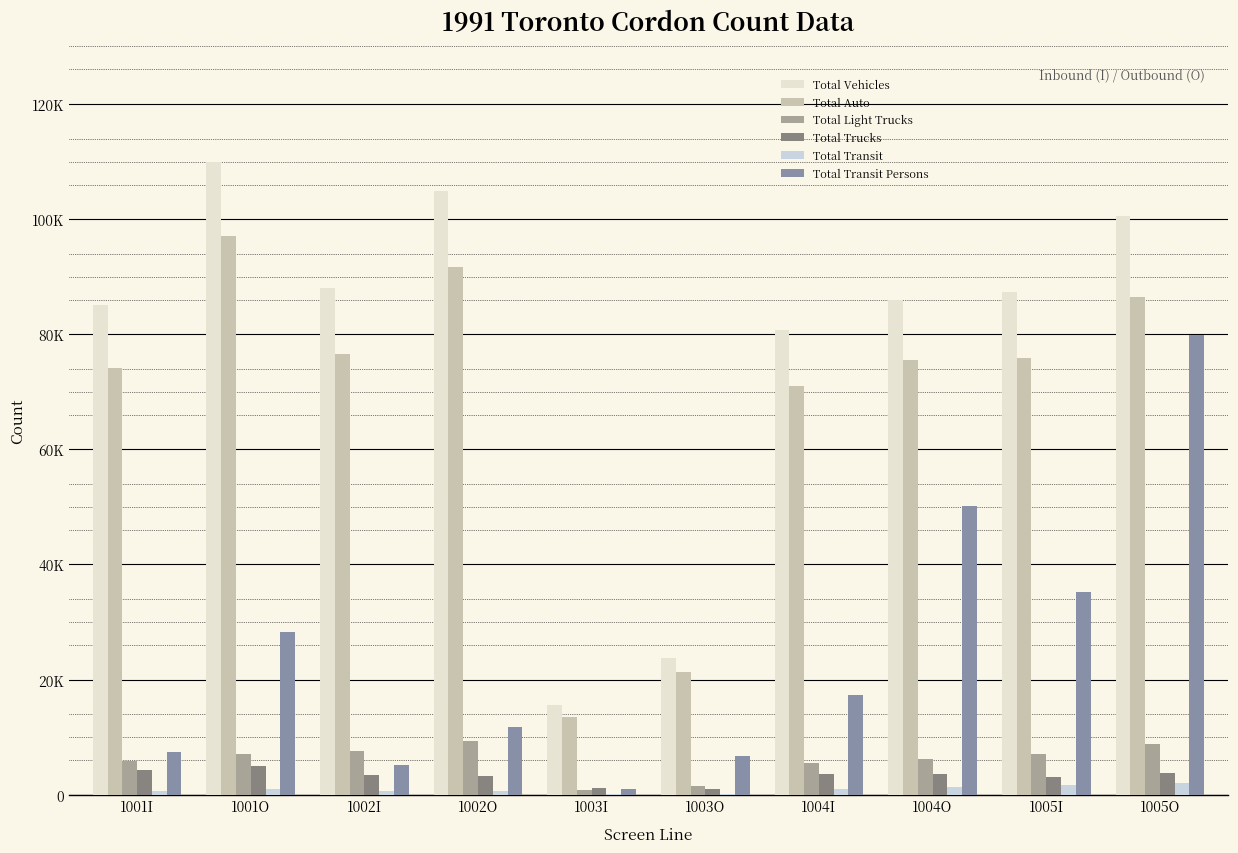

Which category has the lowest value in the Total Light Trucks series?

1003I